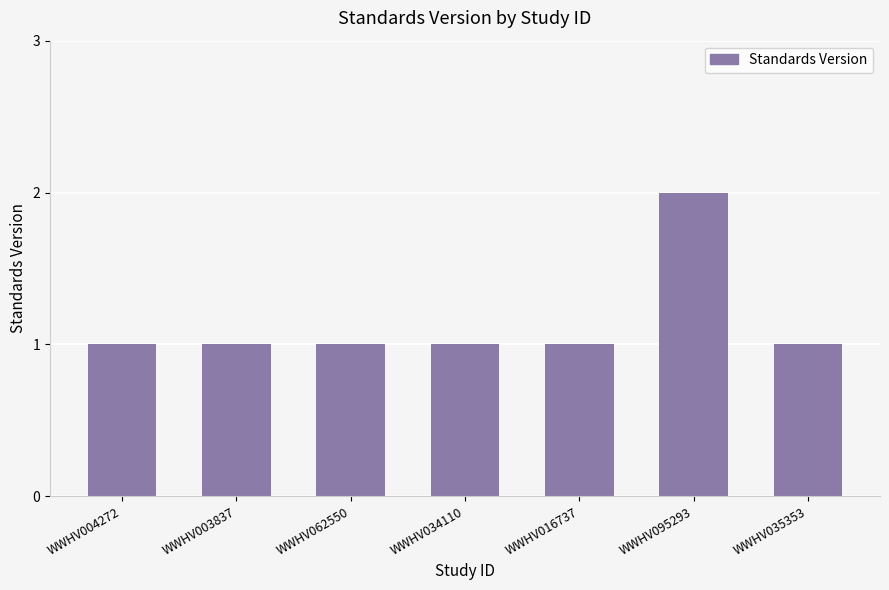

What is the label of the 5th bar from the left?

WWHV016737